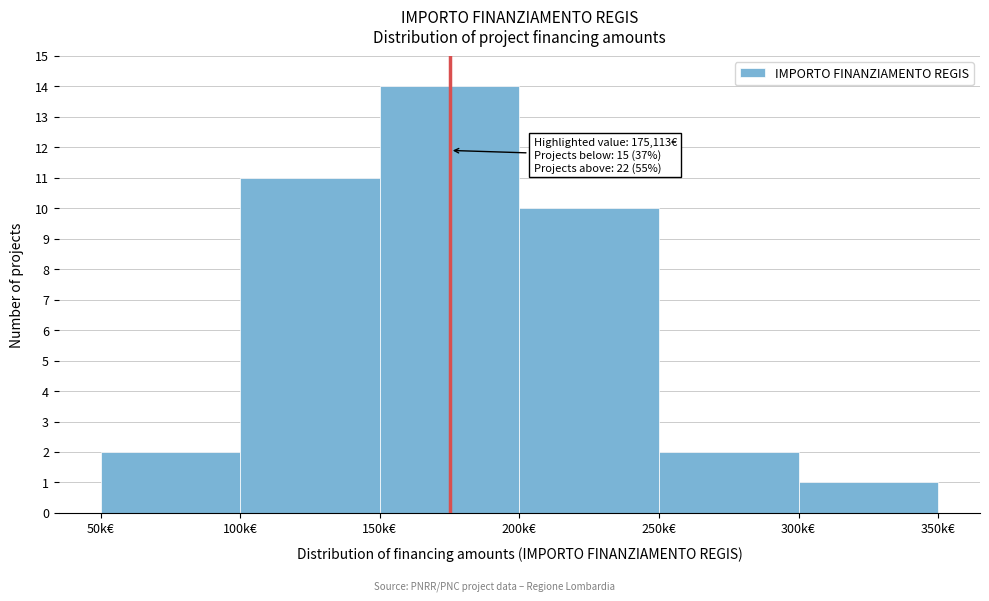

Reading left to right, list all the values displayed in this chart.

2	11	14	10	2	1